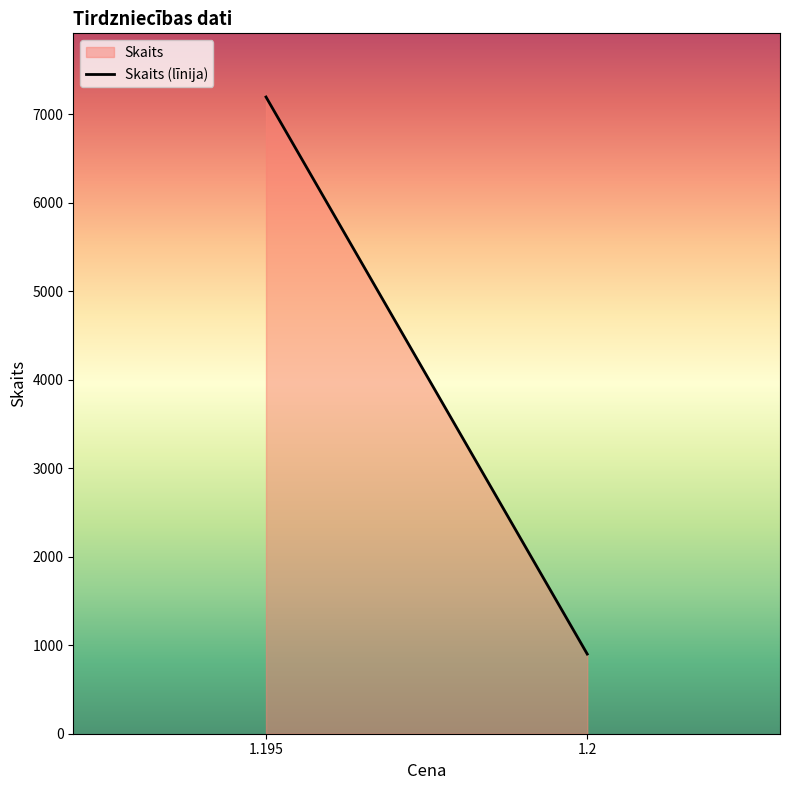

What is the value of the 2nd point from the left?

900